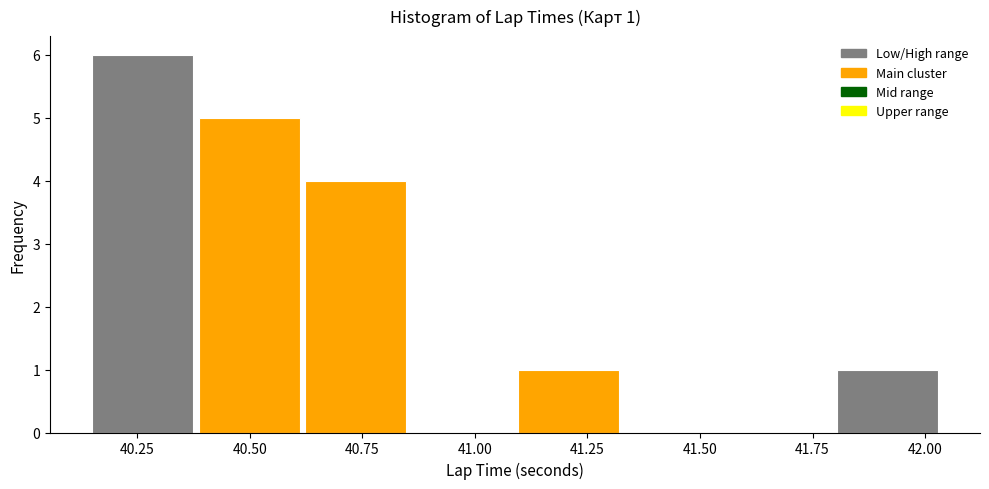

Over which range of the x-axis is the bar tallest?

40.15 to 40.40